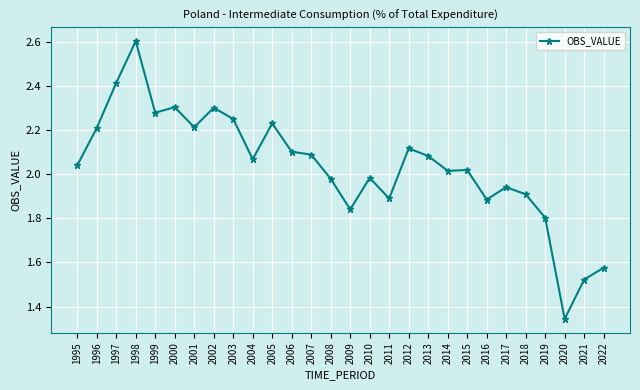

Is it true that the value at 2008 is 1.3?

False